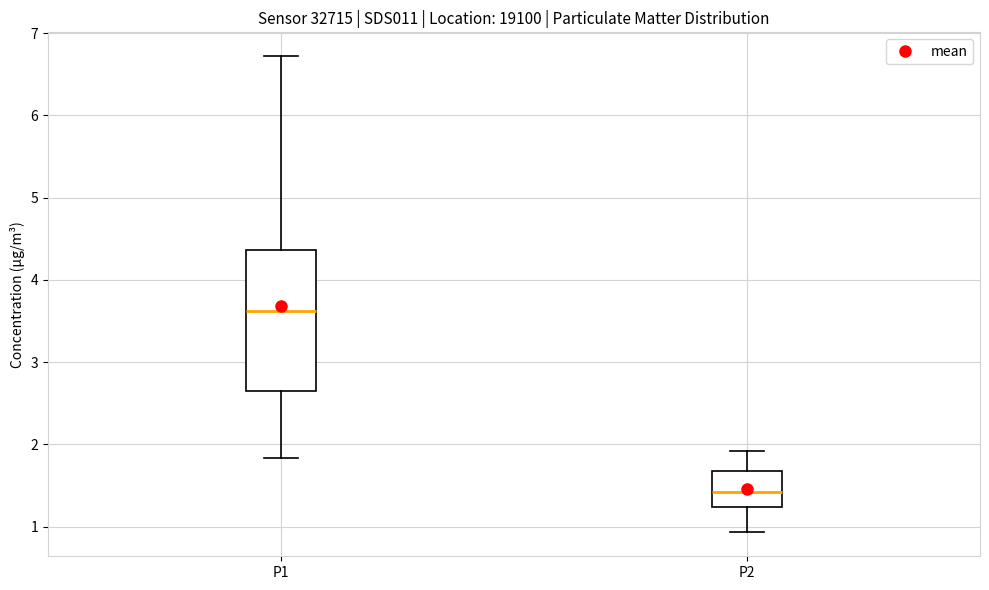

Reading left to right, read every box against the y-axis: the position of its median line, the range the box covers, and the ends of its whiskers. The values are not printed on the chart, so give them approximately, as read against the axis.

P1: median 3.6, box 2.7 to 4.4, whiskers 1.8 to 6.7
P2: median 1.4, box 1.2 to 1.7, whiskers 0.9 to 1.9